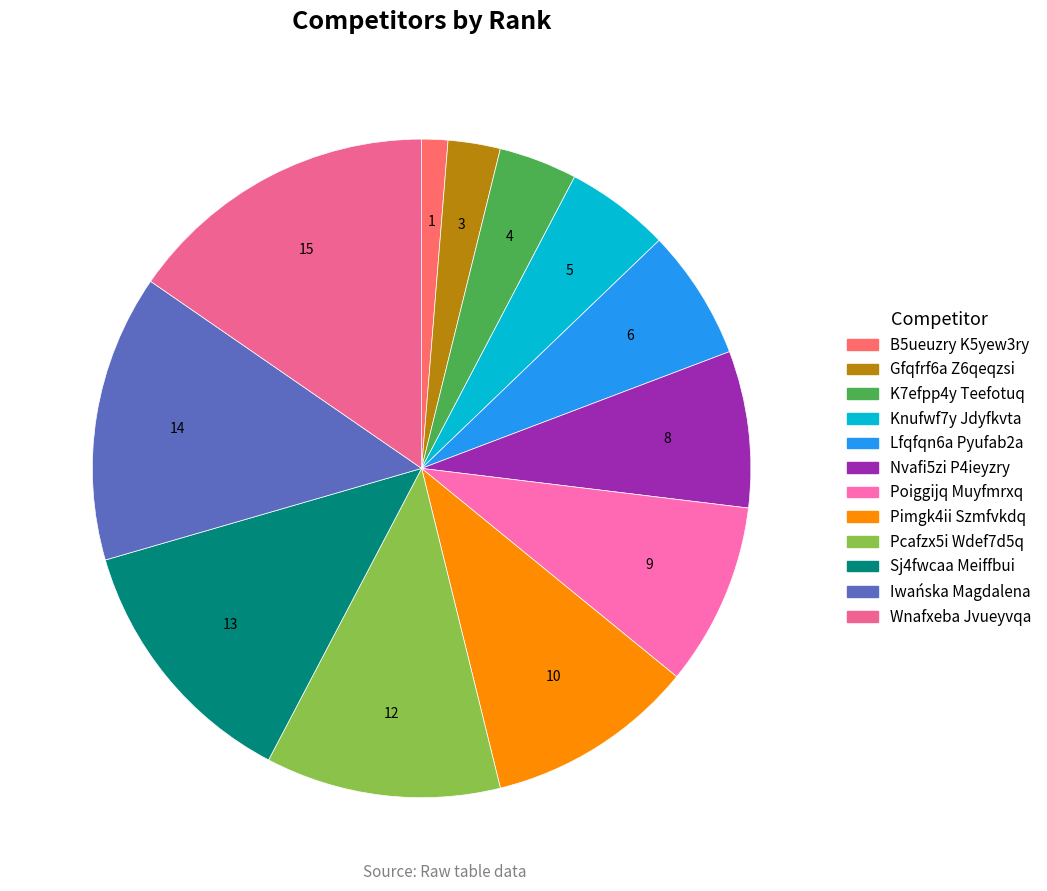

What percentage do B5ueuzry K5yew3ry and Gfqfrf6a Z6qeqzsi together represent?

3.8%